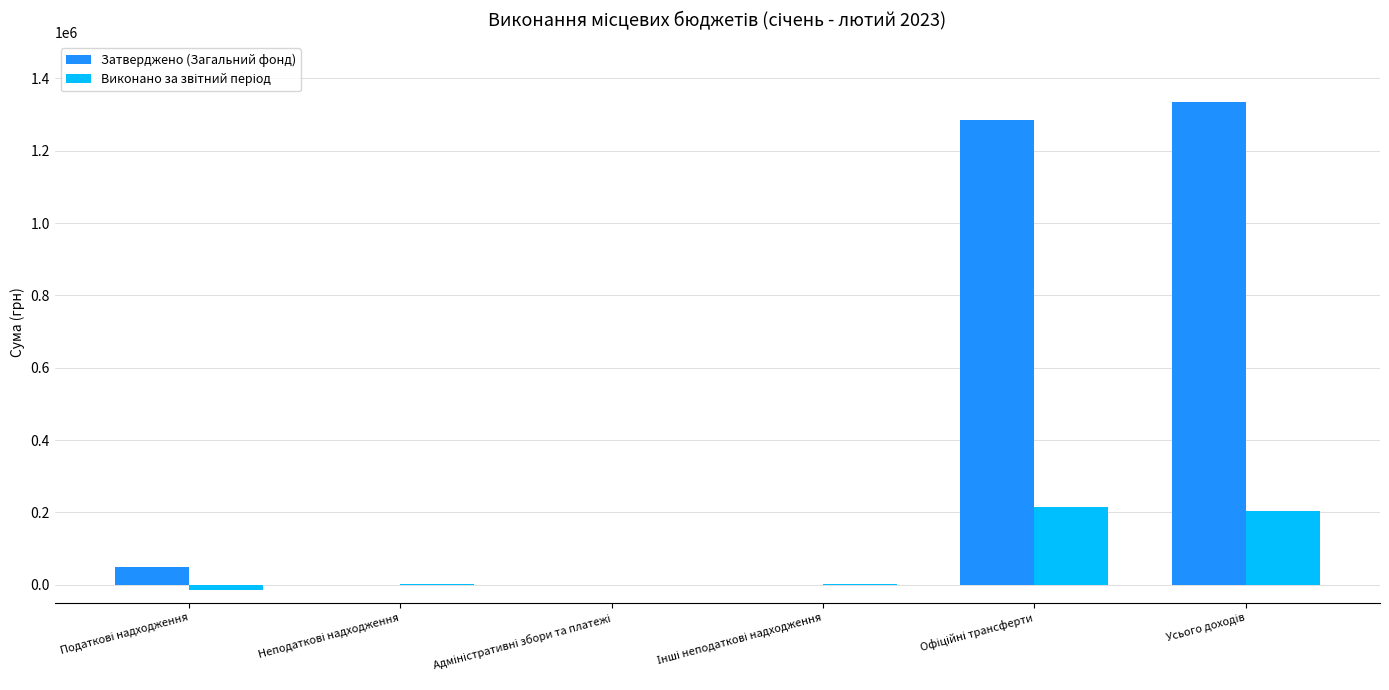

What is the highest value of the Затверджено (Загальний фонд) series?

1335000